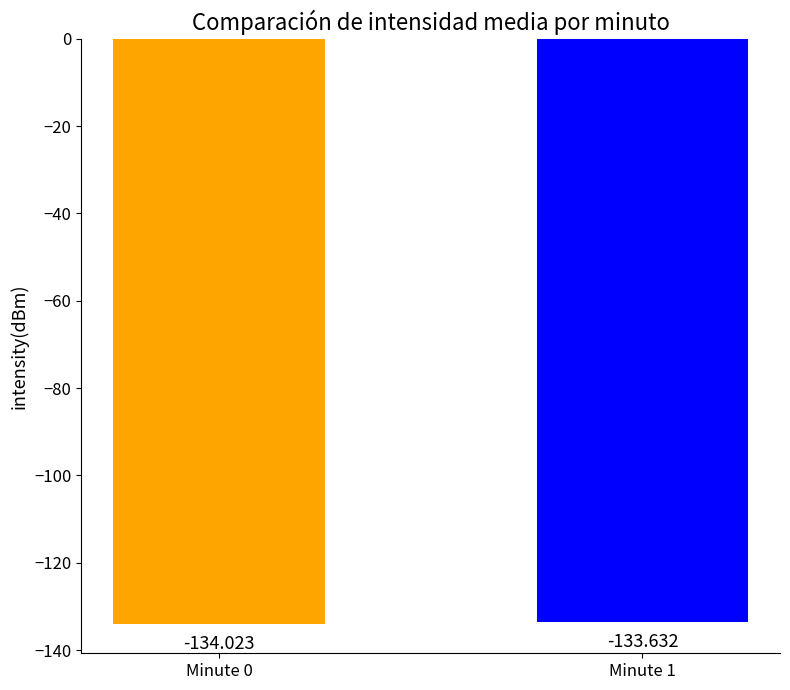

At which category does the chart reach its peak across all series?

Minute 1